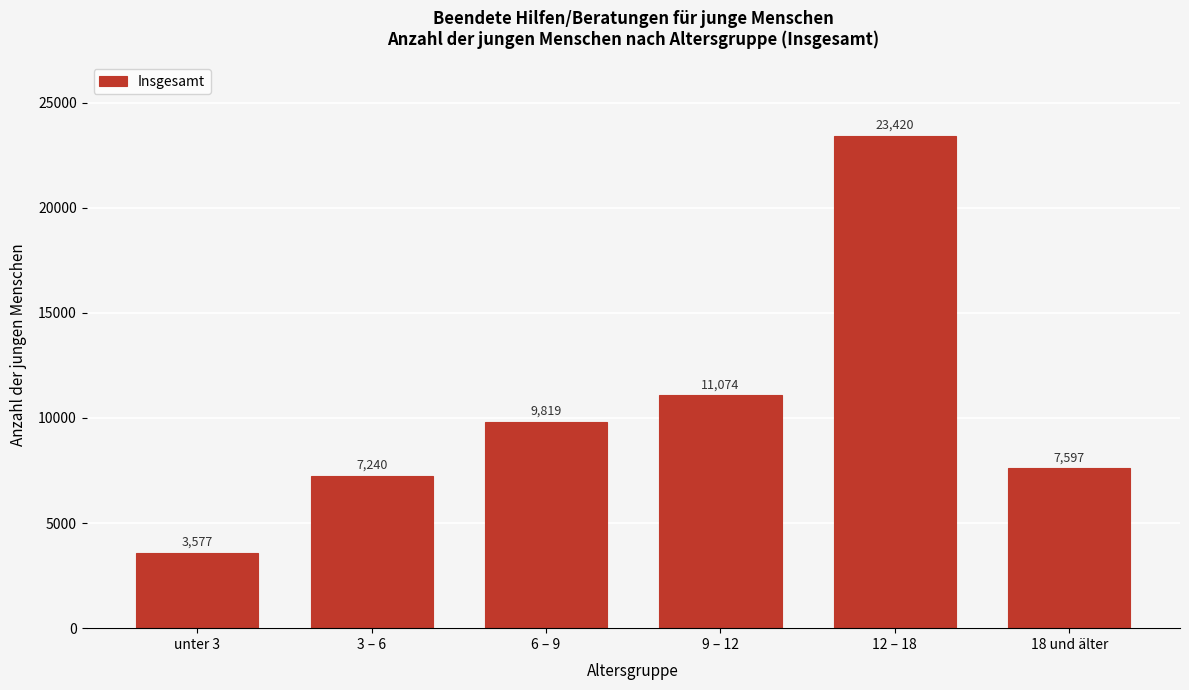

Reading left to right, transcribe all the data shown in this chart.

3577	7240	9819	11074	23420	7597